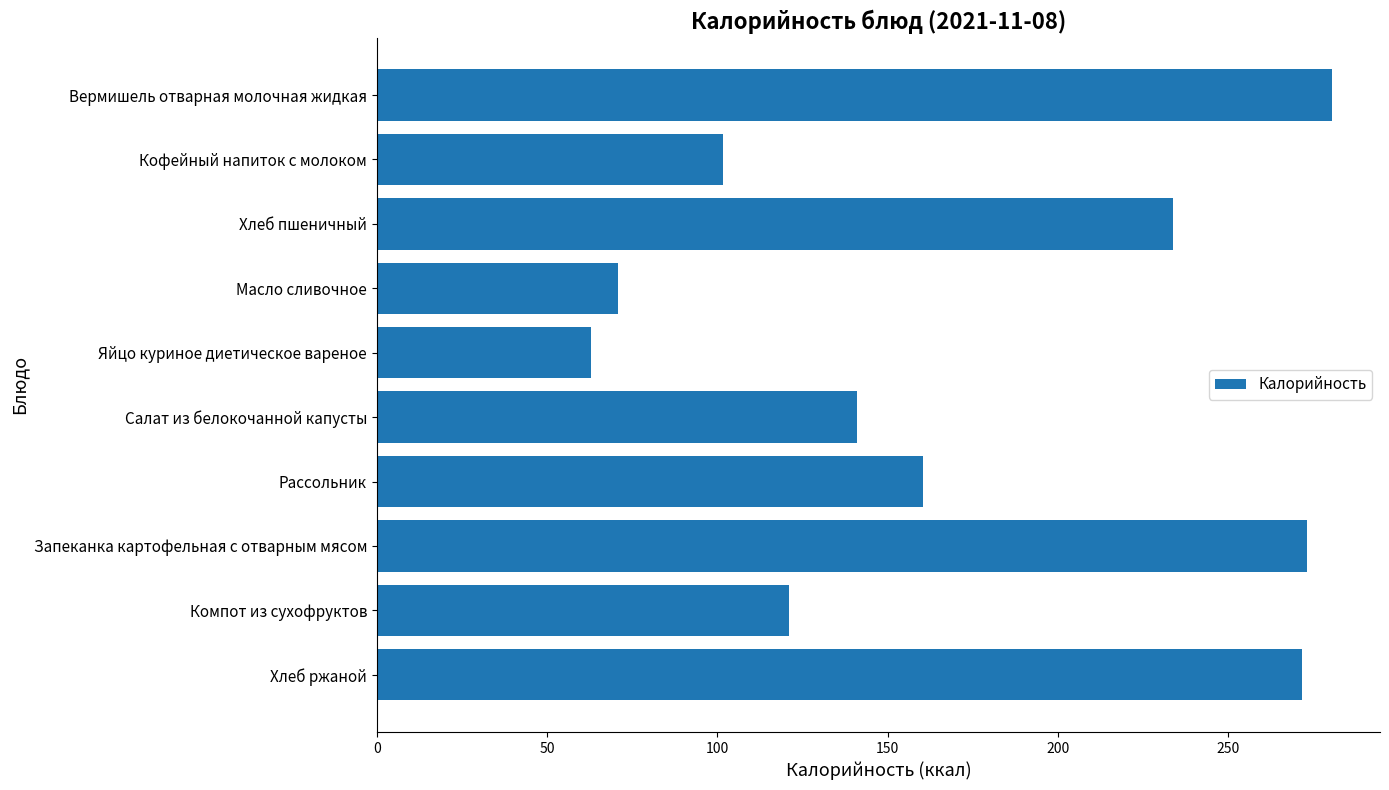

What is the change in value from Рассольник to Хлеб ржаной?

+111.0